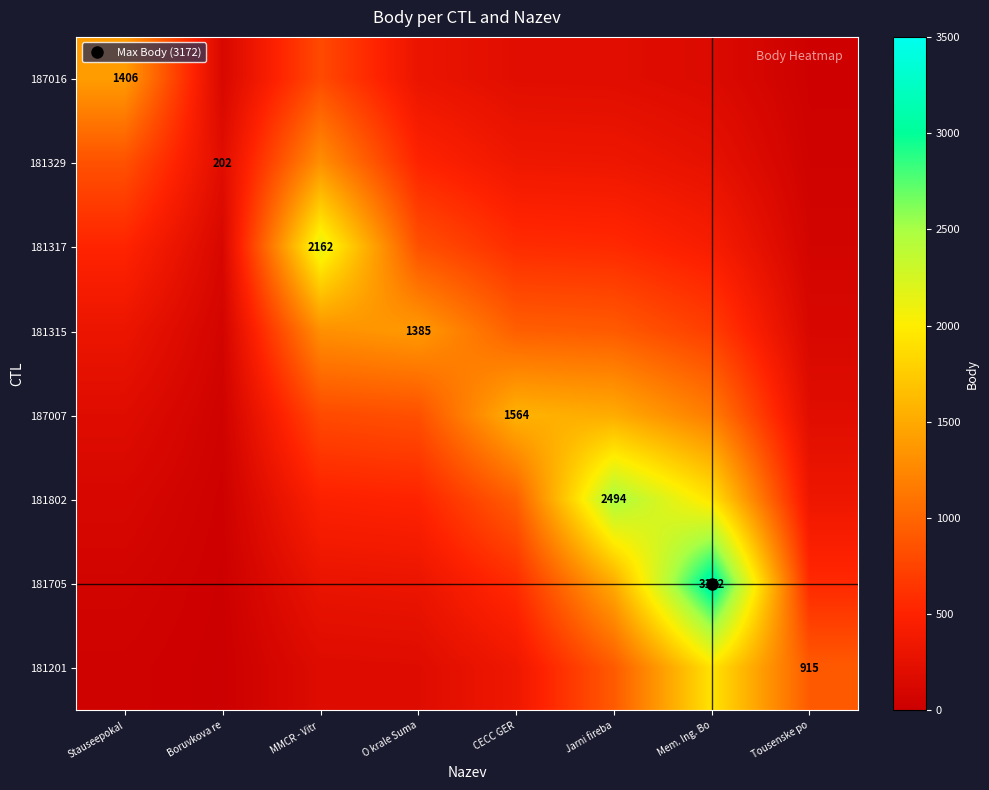

Is the value of 181201 at Mem. Ing. Bo greater than the value of 187016 at CECC GER?

Yes